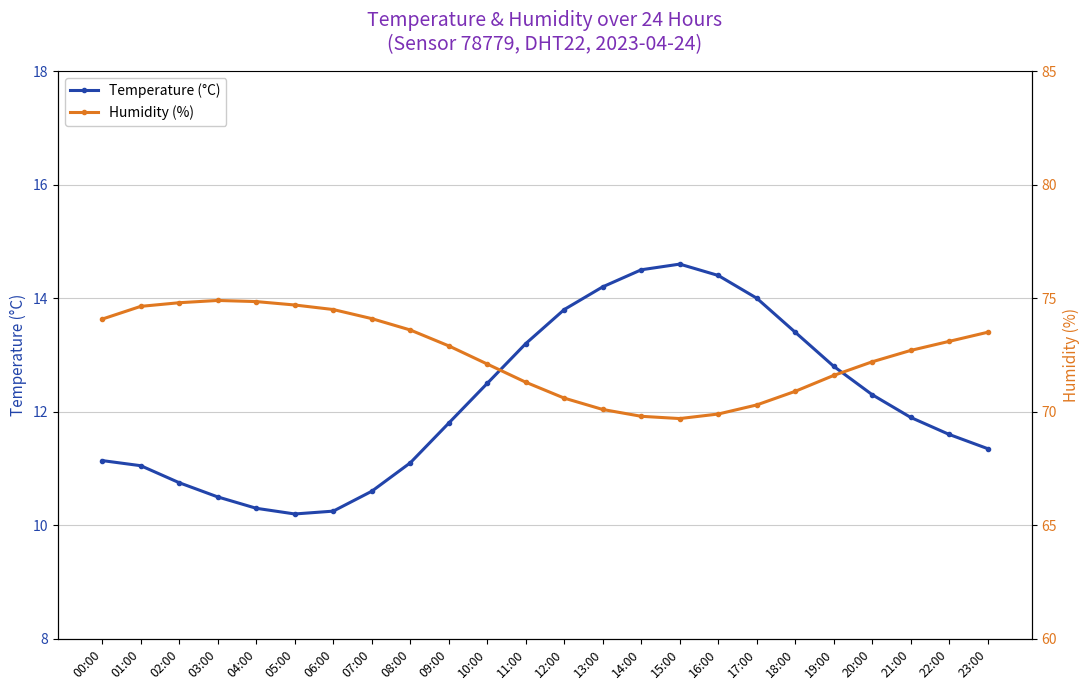

At which category does Humidity (%) reach its first local valley?

15:00